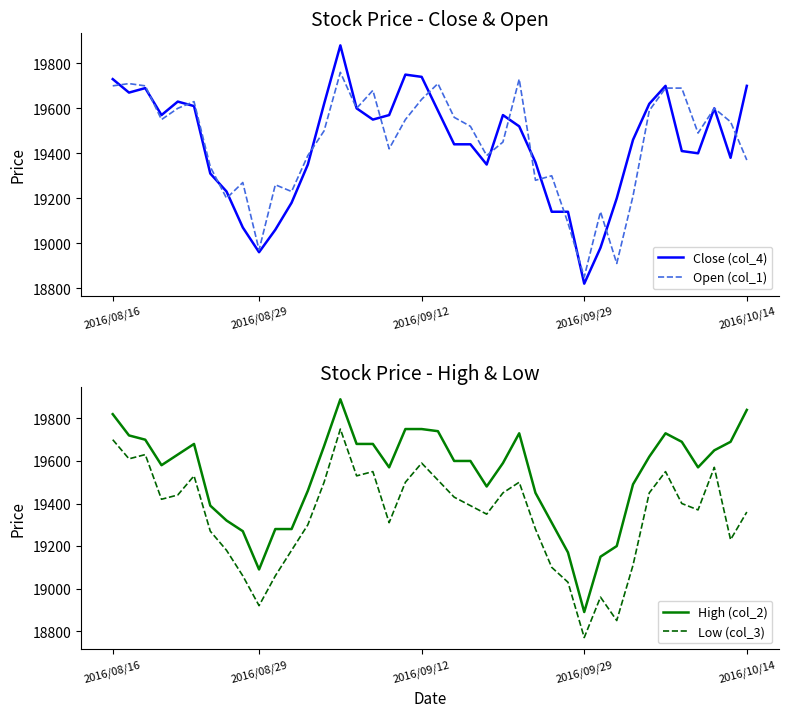

What is the highest value of the Close (col_4) series?

19880